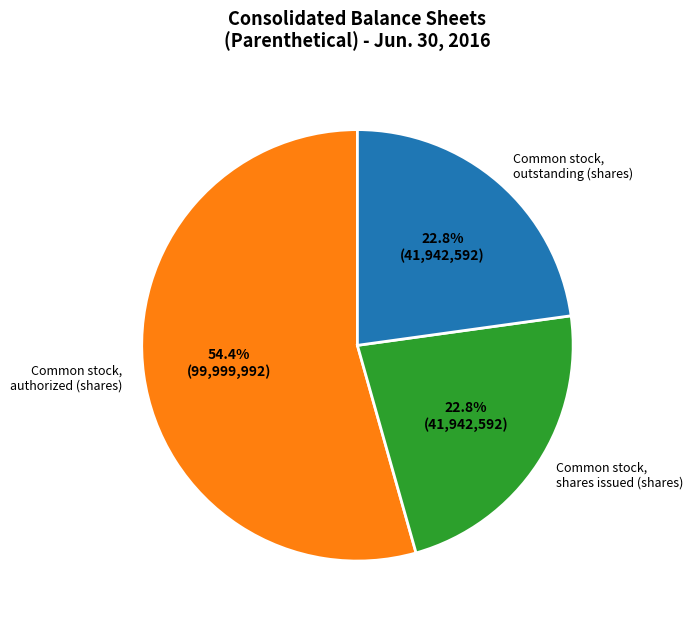

Which slice represents more than half of the pie?

Common stock, authorized (shares)